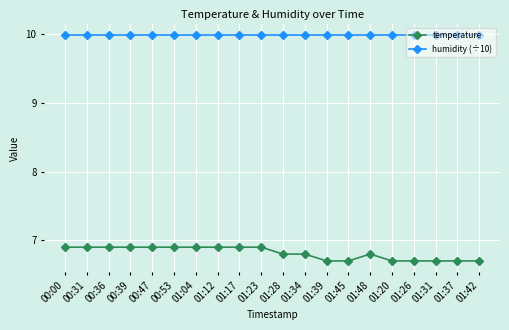

True or false: humidity (÷10) and temperature intersect in this chart.

False